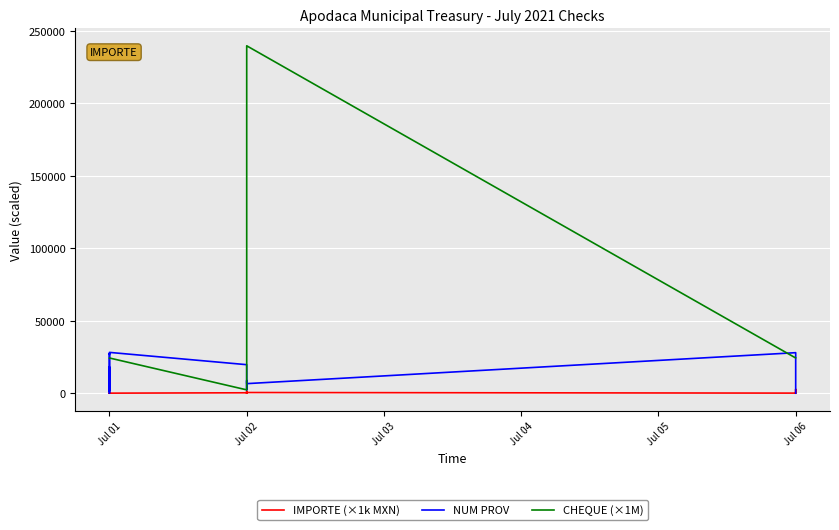

True or false: IMPORTE (×1k MXN) and CHEQUE (×1M) cross at least once.

False